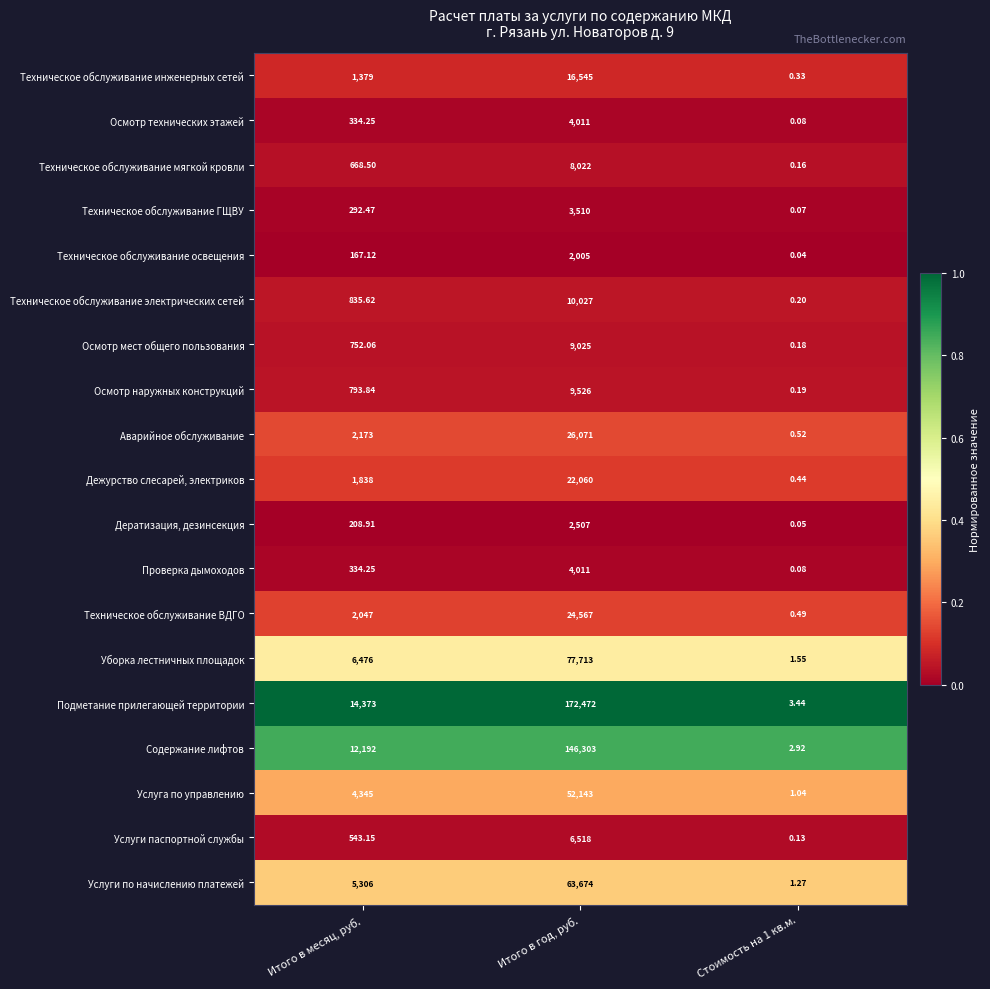

At which label does Проверка дымоходов first exceed 334?

Итого в месяц, руб.